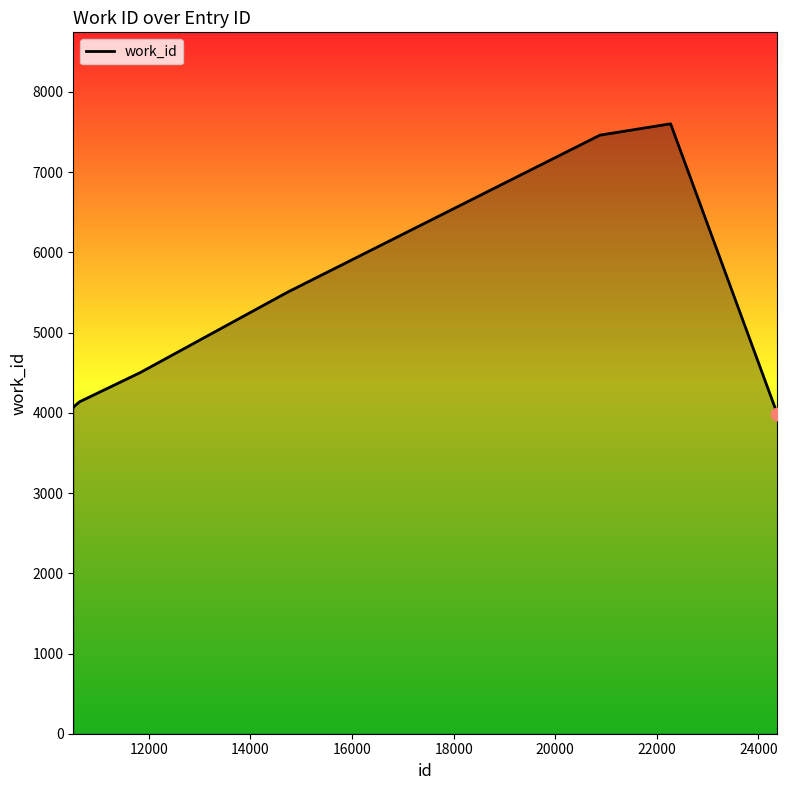

What is the difference between the maximum and minimum values?

3617